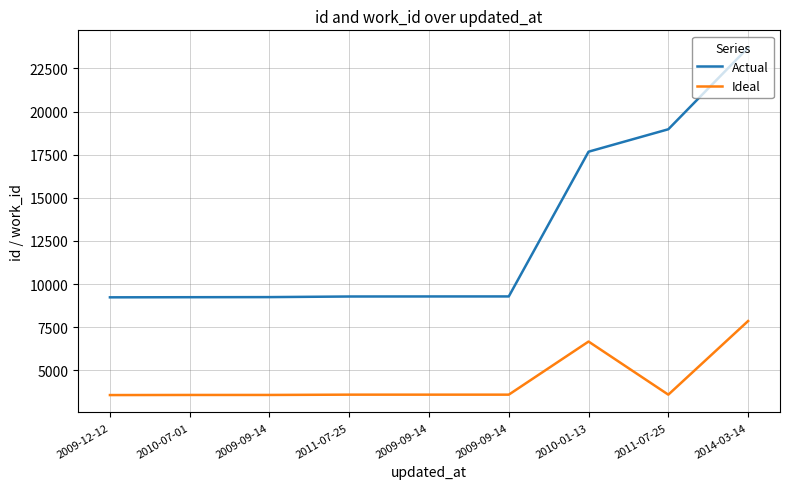

What are all the series names shown in the legend?

Actual, Ideal